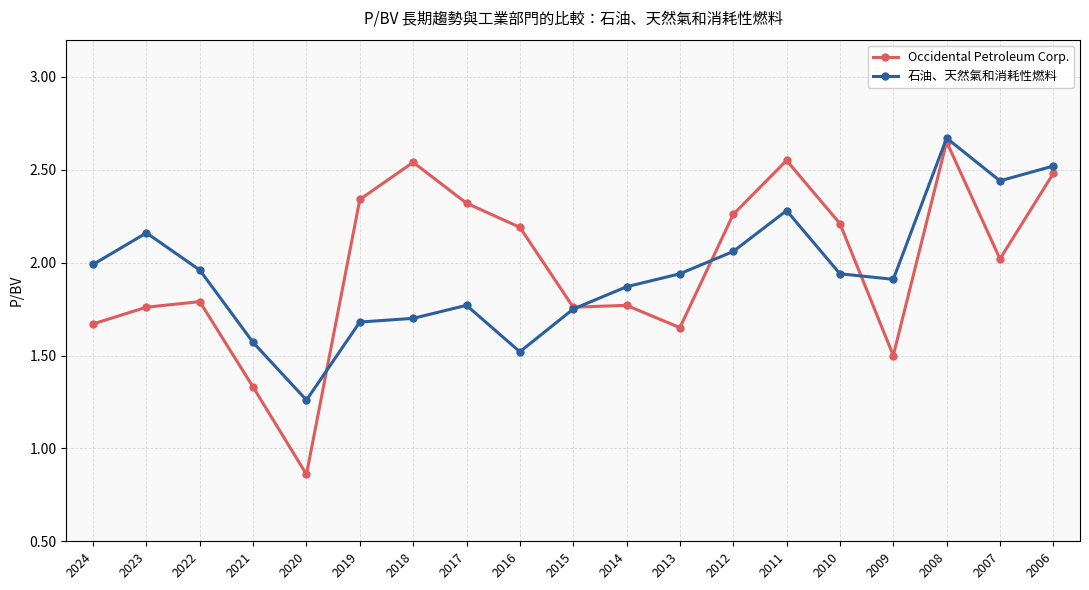

Rank the series at 2011 from highest to lowest value.

Occidental Petroleum Corp., 石油、天然氣和消耗性燃料